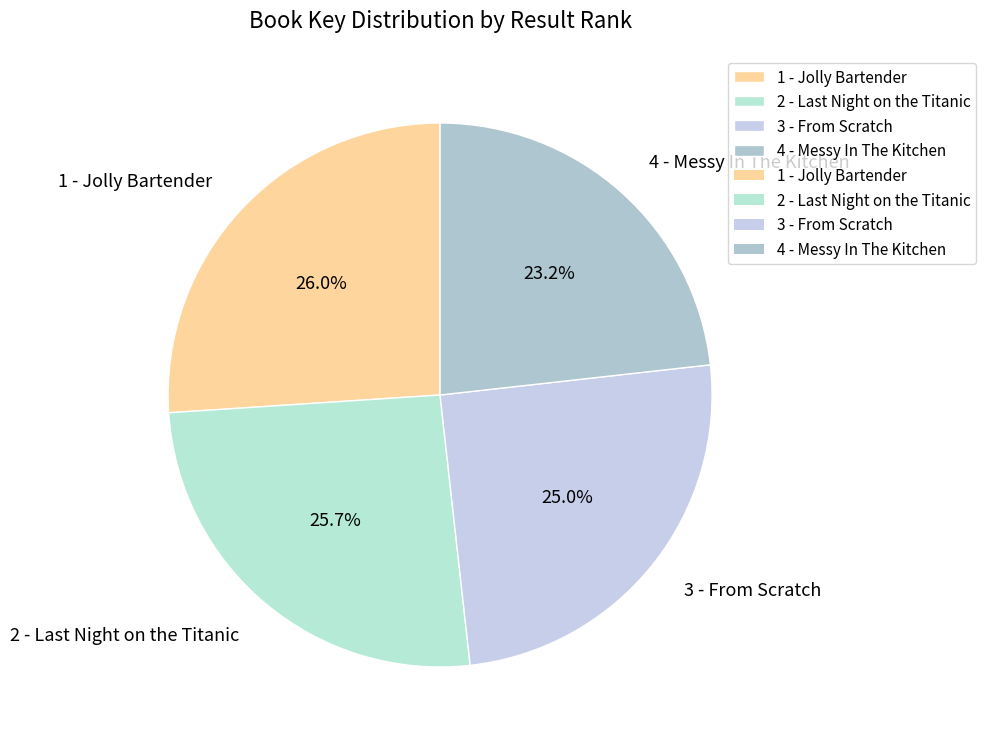

Is there a majority slice in this chart?

No